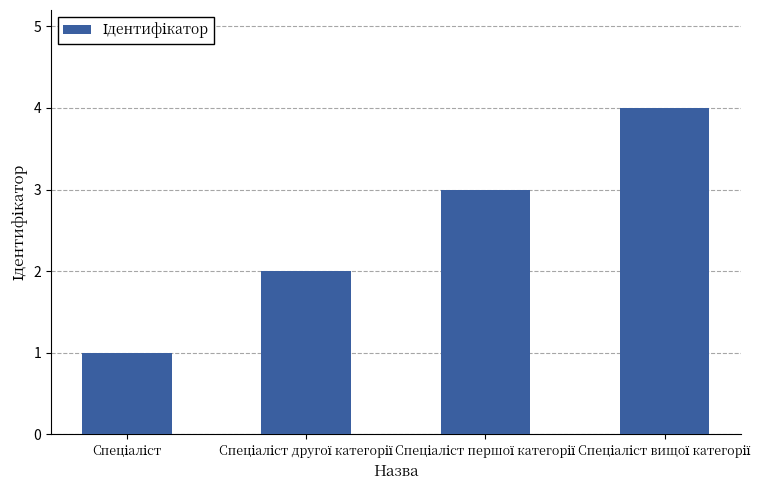

What is the greatest value displayed?

4